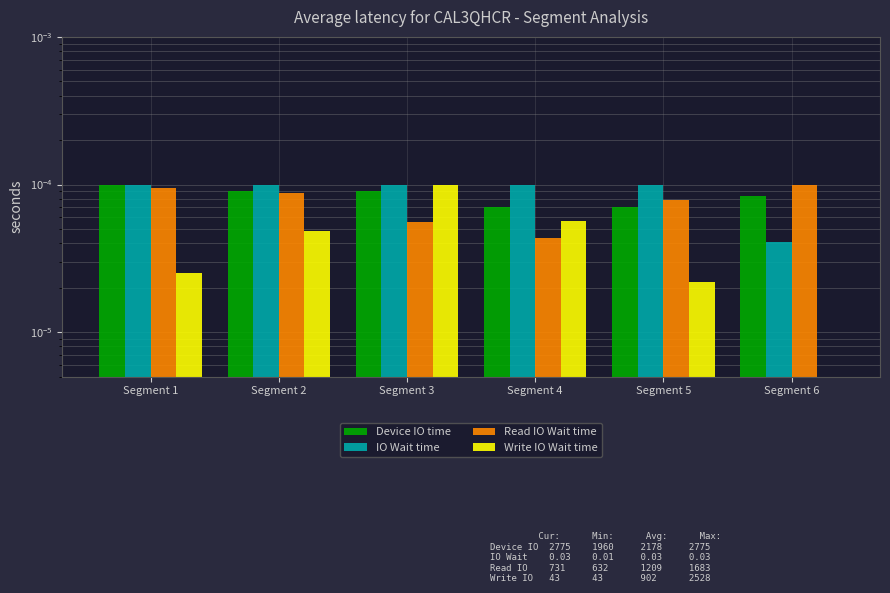

True or false: Write IO Wait time has a value of 0.0 at Segment 4.

False